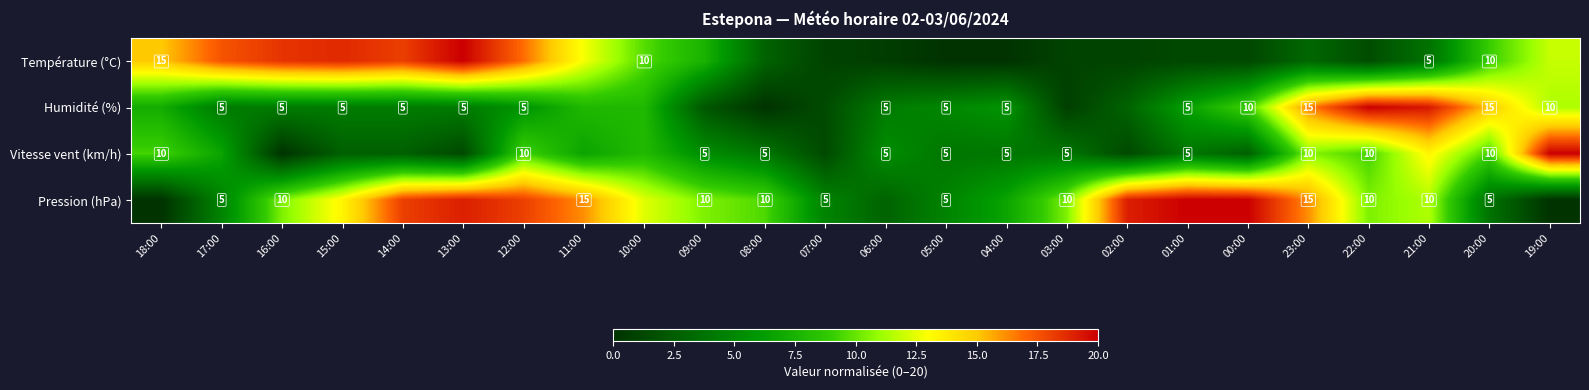

At which label does Pression (hPa) reach its minimum?

18:00